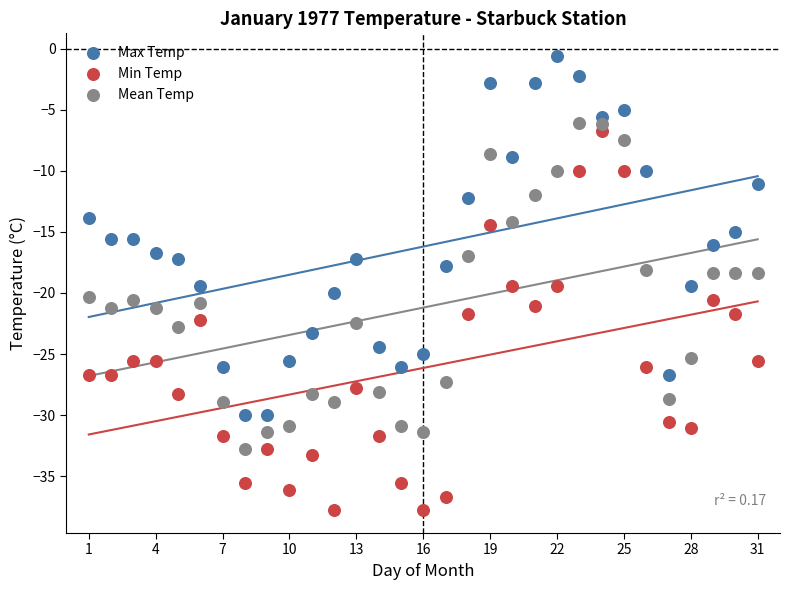

What are all the series names shown in the legend?

Max Temp, Min Temp, Mean Temp